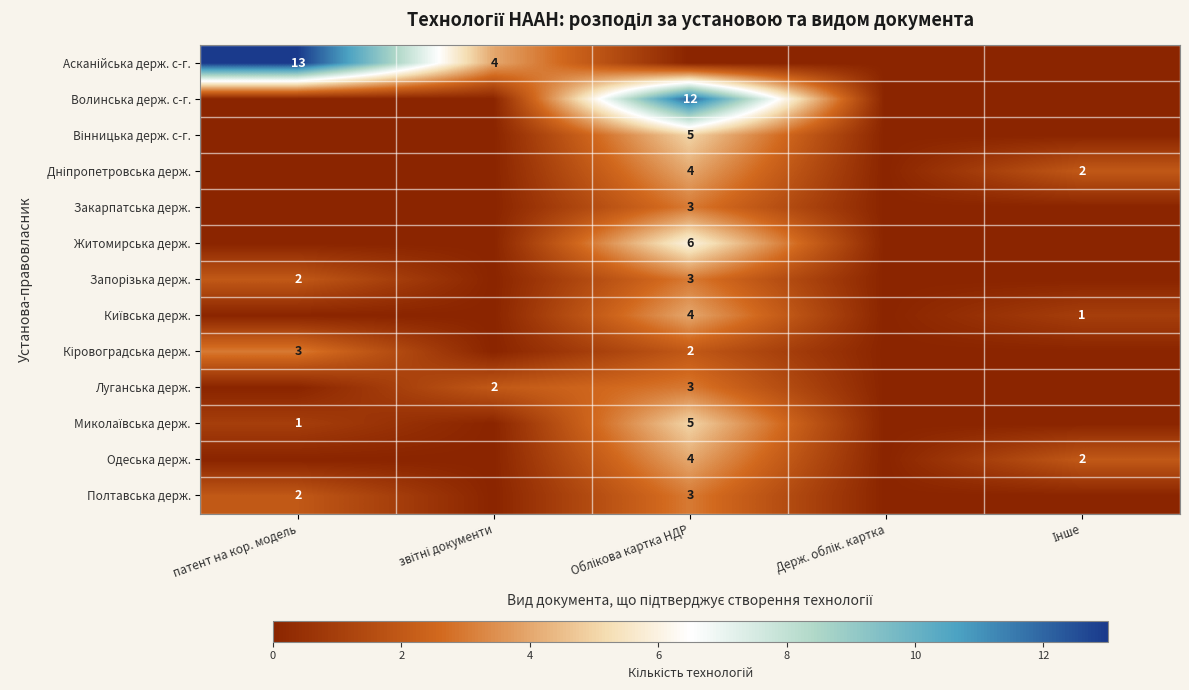

Rank the categories by Дніпропетровська держ. value from lowest to highest.

патент на кор. модель, звітні документи, Держ. облік. картка, Інше, Облікова картка НДР